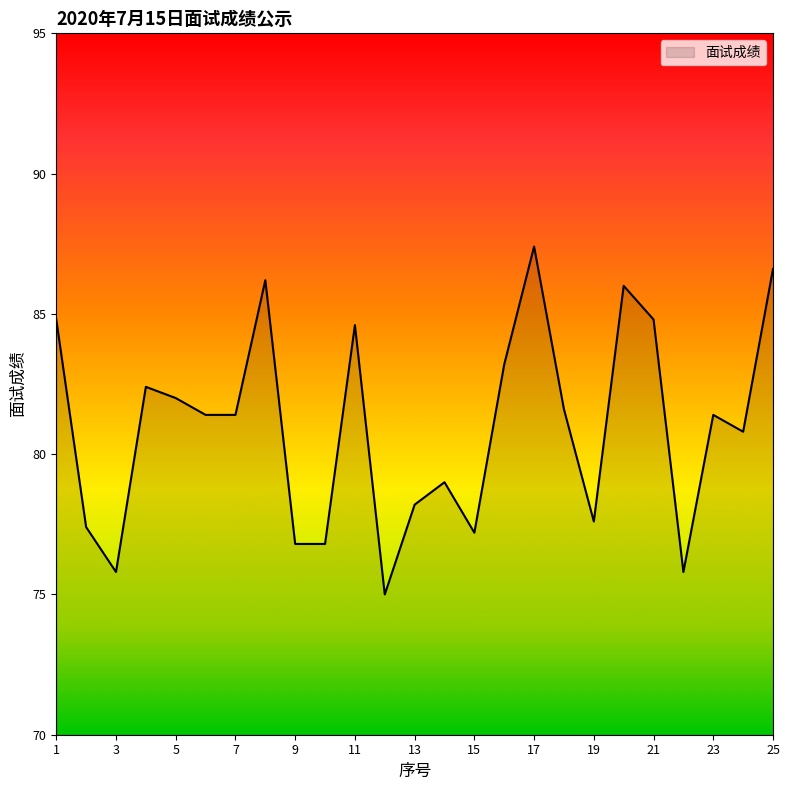

What is the maximum value shown in the chart?

87.4